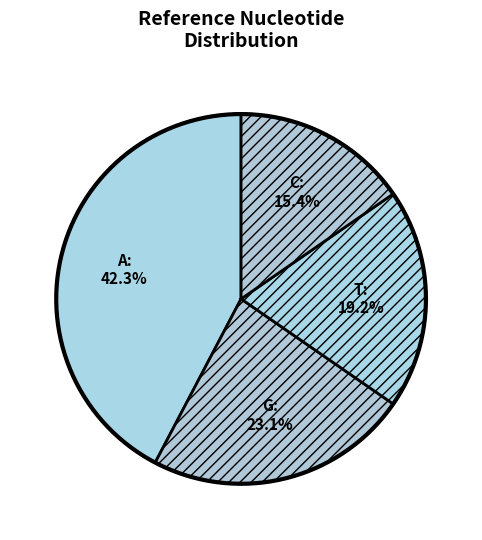

To the nearest percent, what is the average slice percentage?

25%